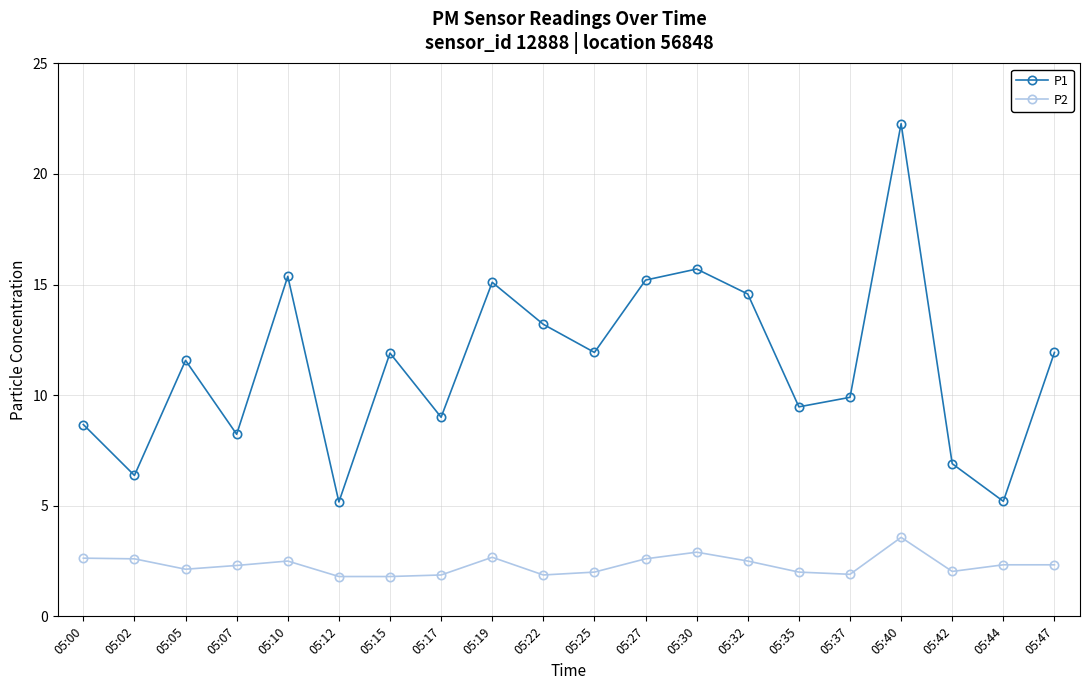

True or false: P1 has more than 0 interior local peaks.

True